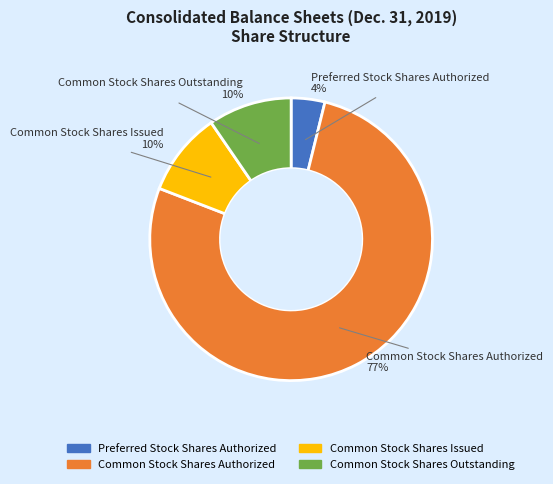

True or false: Common Stock Shares Authorized accounts for 77% of the total.

True